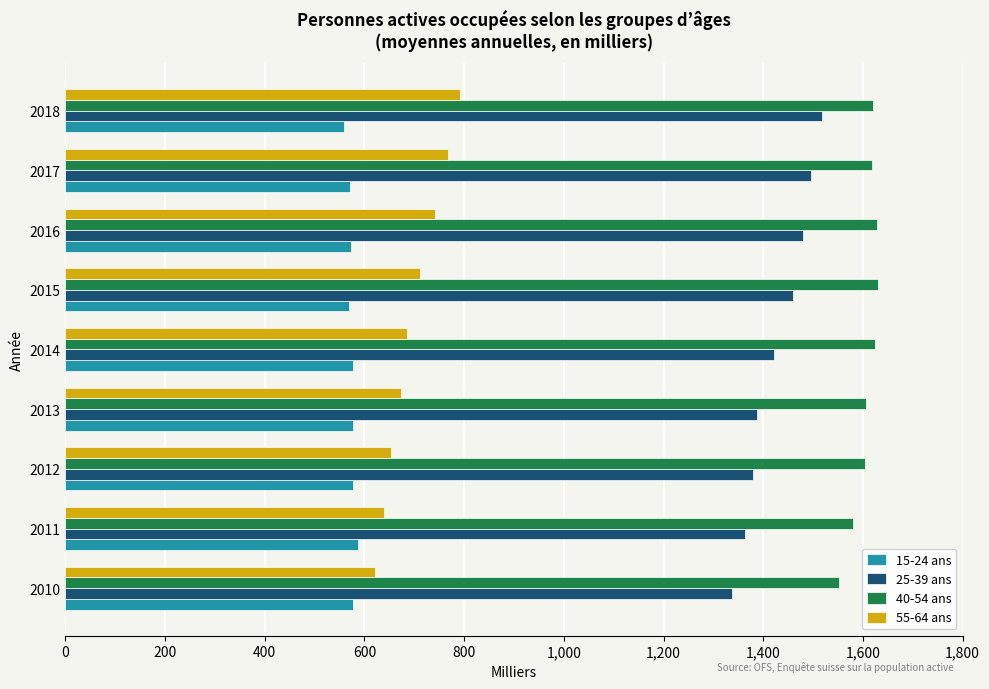

At which label is 25-39 ans closest to 1427?

2014